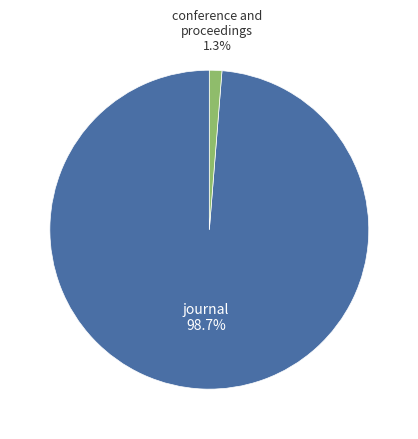

Does any single category account for the majority?

Yes